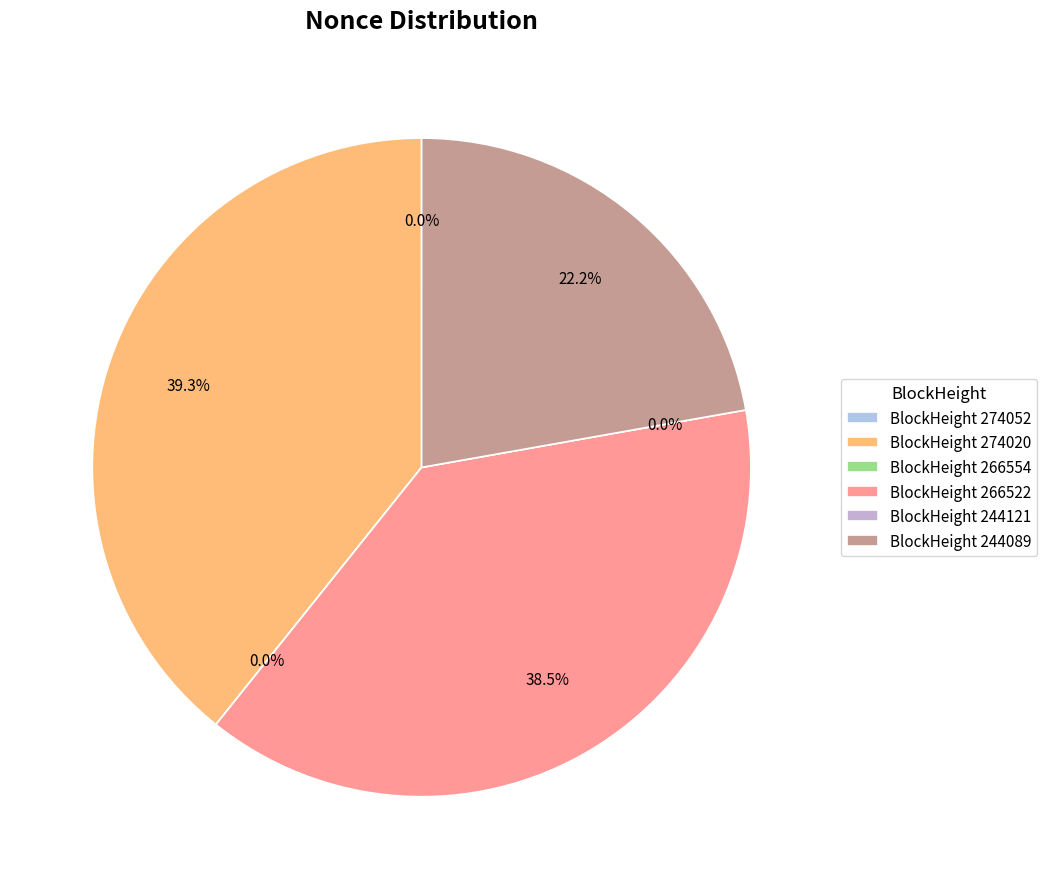

Count the number of slices in the pie.

6